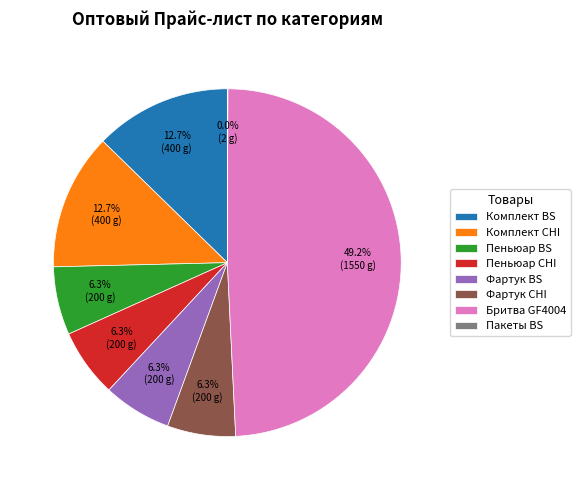

Is it true that Пеньюар CHI is 6% of the pie?

True